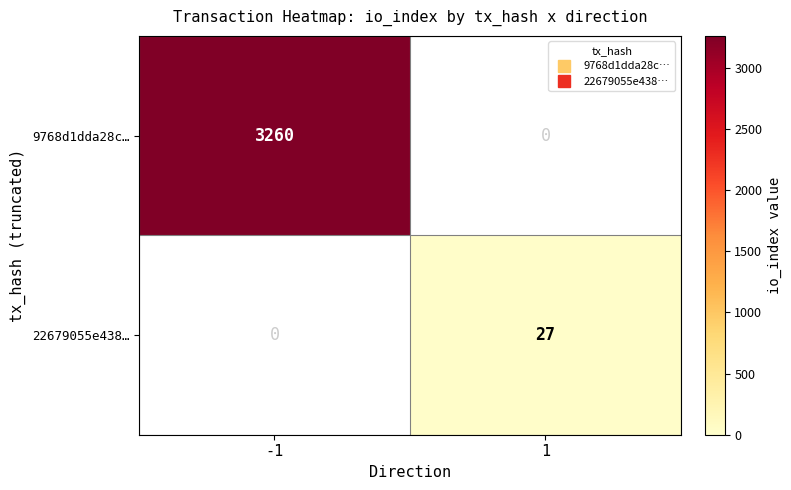

List the series in order of their overall mean, highest first.

9768d1dda28c…, 22679055e438…